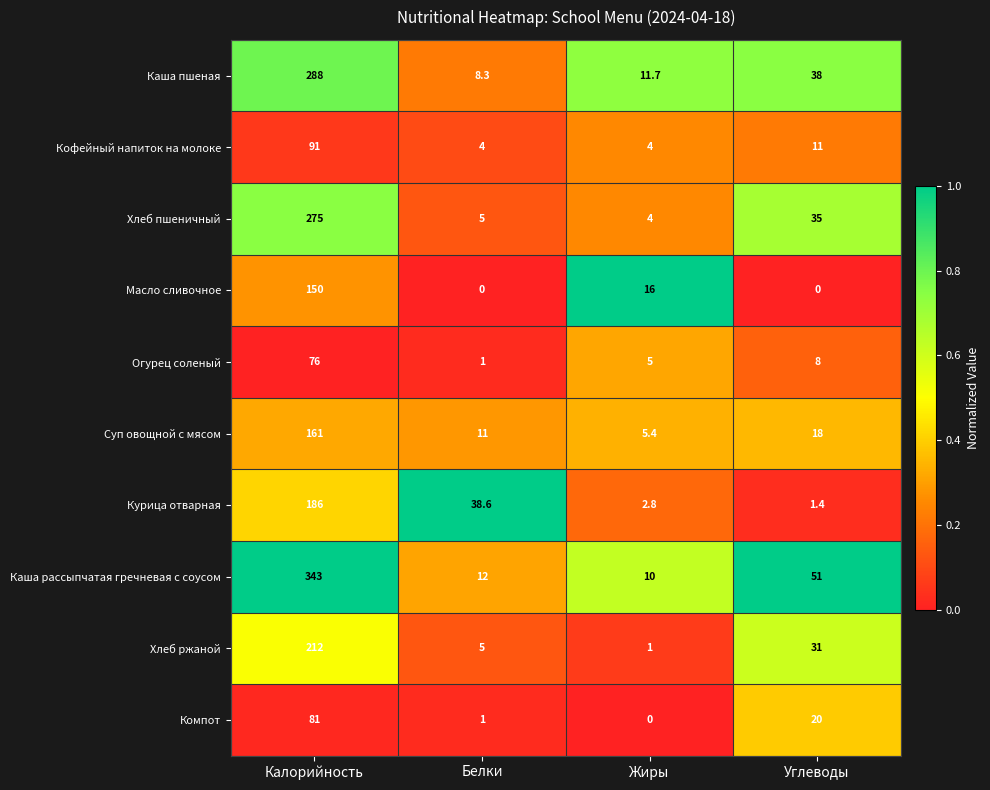

At which label does Каша рассыпчатая гречневая с соусом first exceed 51?

Калорийность